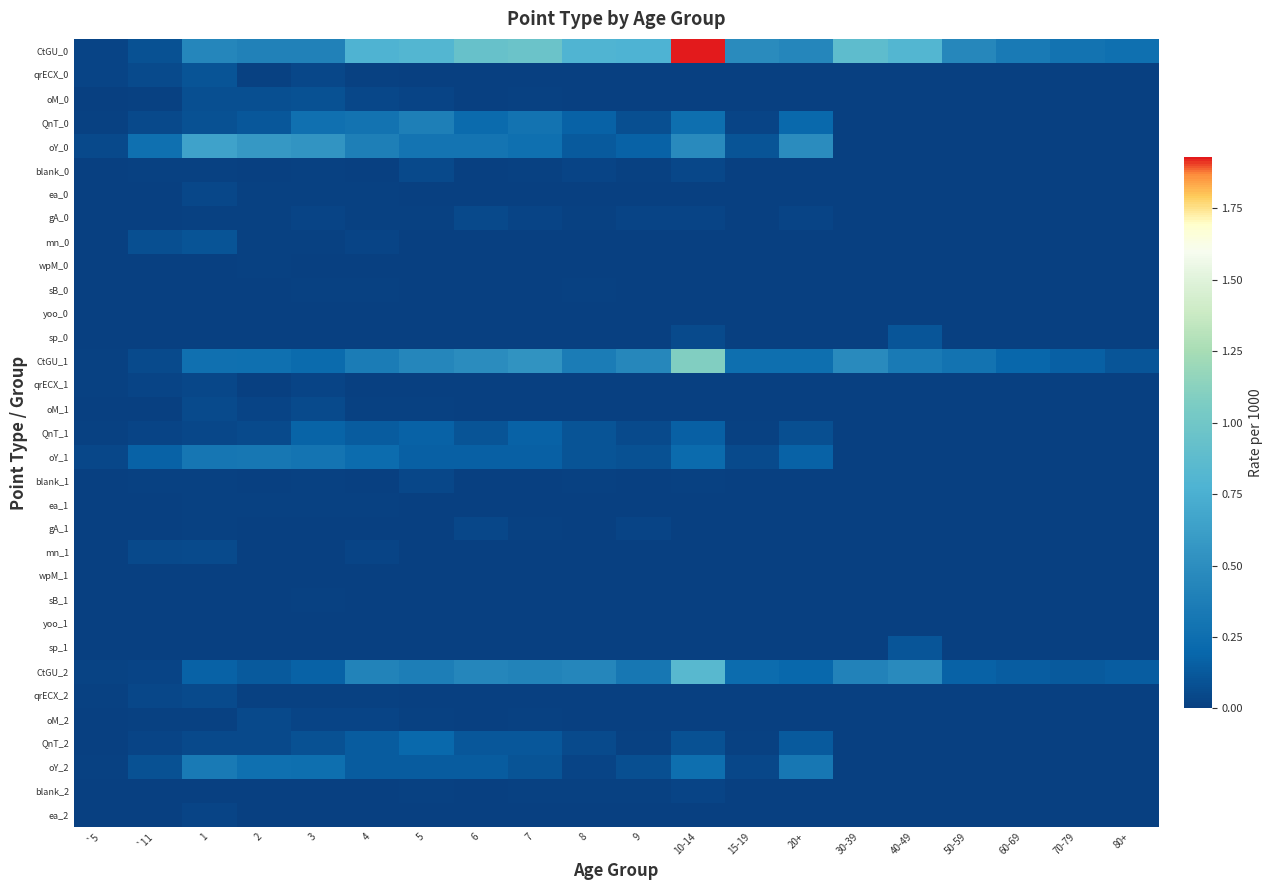

At how many categories does at least one series exceed 0?

20